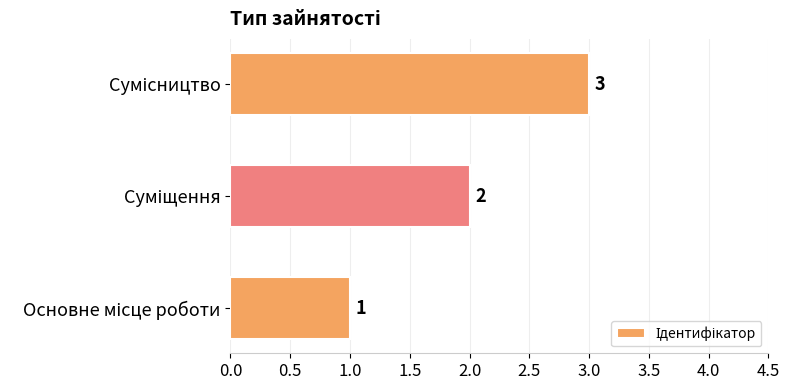

What is the maximum value shown in the chart?

3